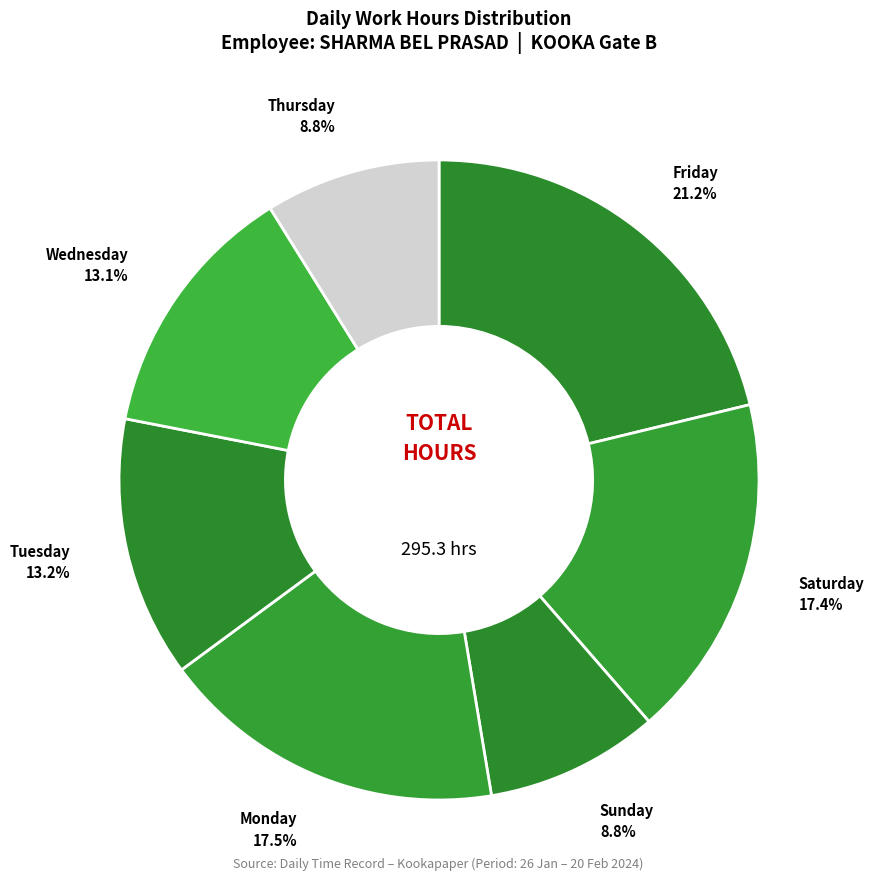

Count the number of slices in the pie.

7